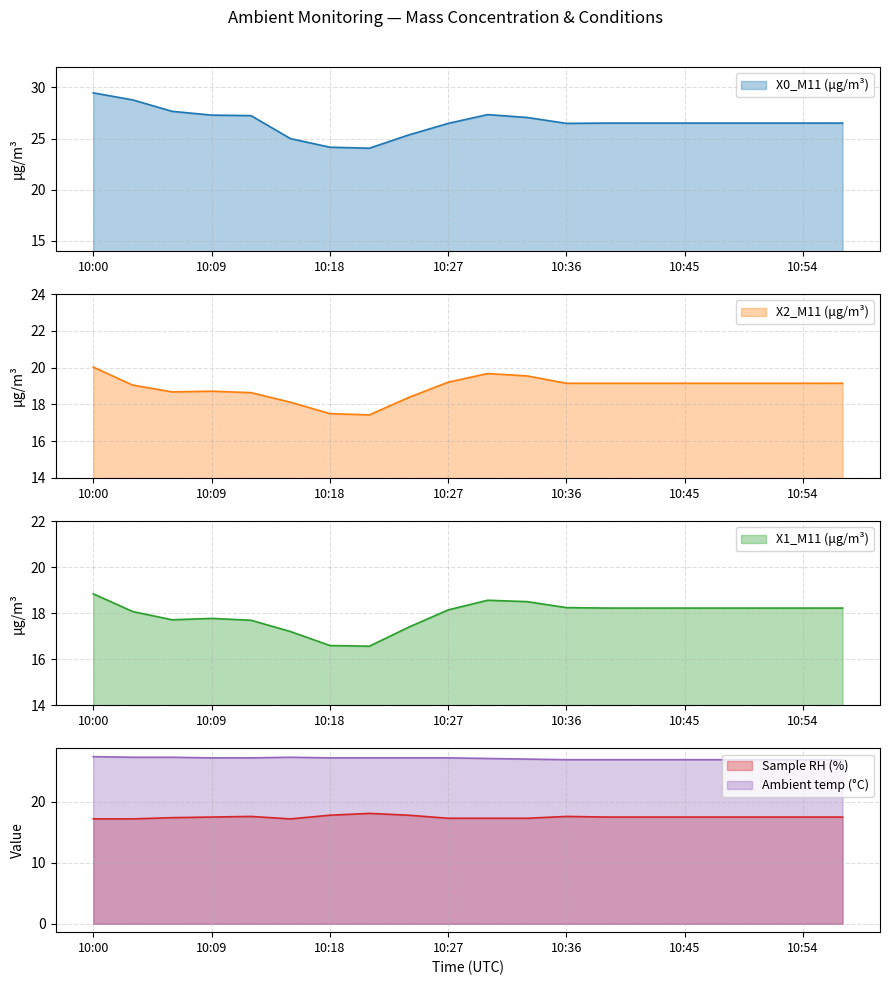

True or false: Ambient temp (°C) and Sample RH (%) intersect in this chart.

False